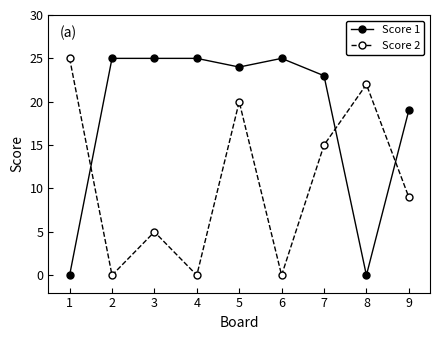

Between 3 and 7, which series saw the biggest shift?

Score 2